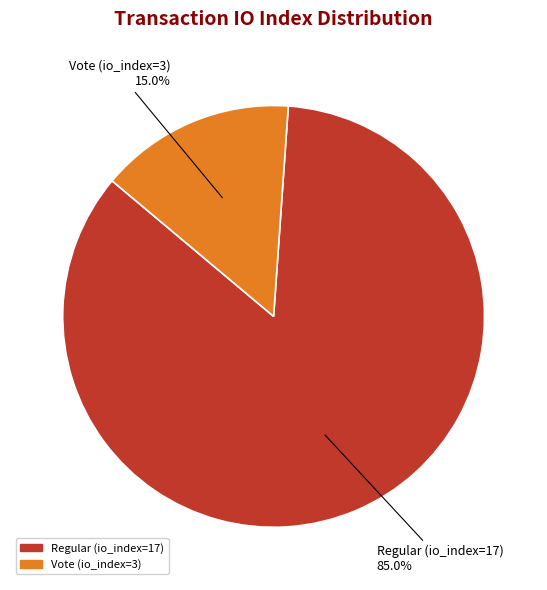

Rank the categories by value from lowest to highest.

Vote (io_index=3), Regular (io_index=17)